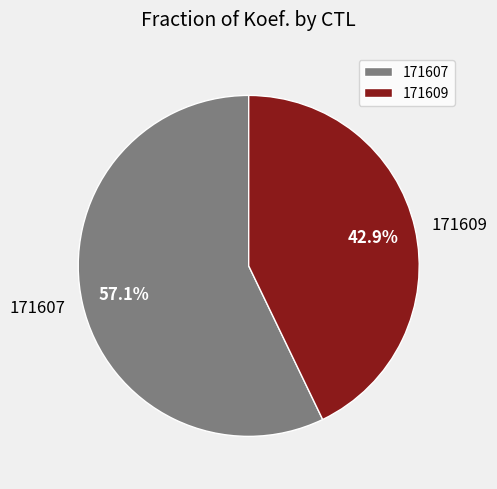

To the nearest percent, what is the combined percentage of 171607 and 171609?

100%